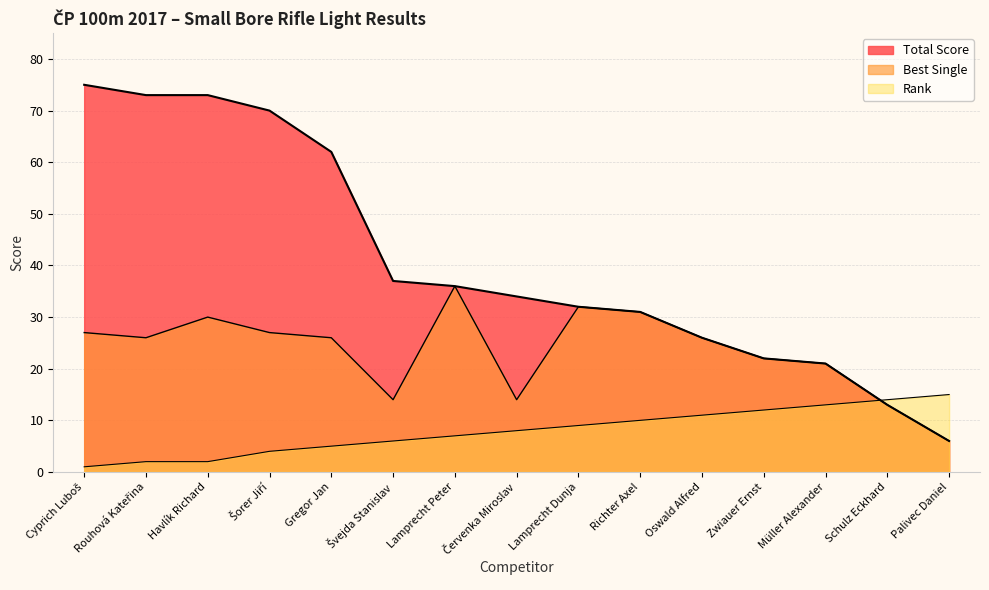

How many lines are shown in the chart?

3